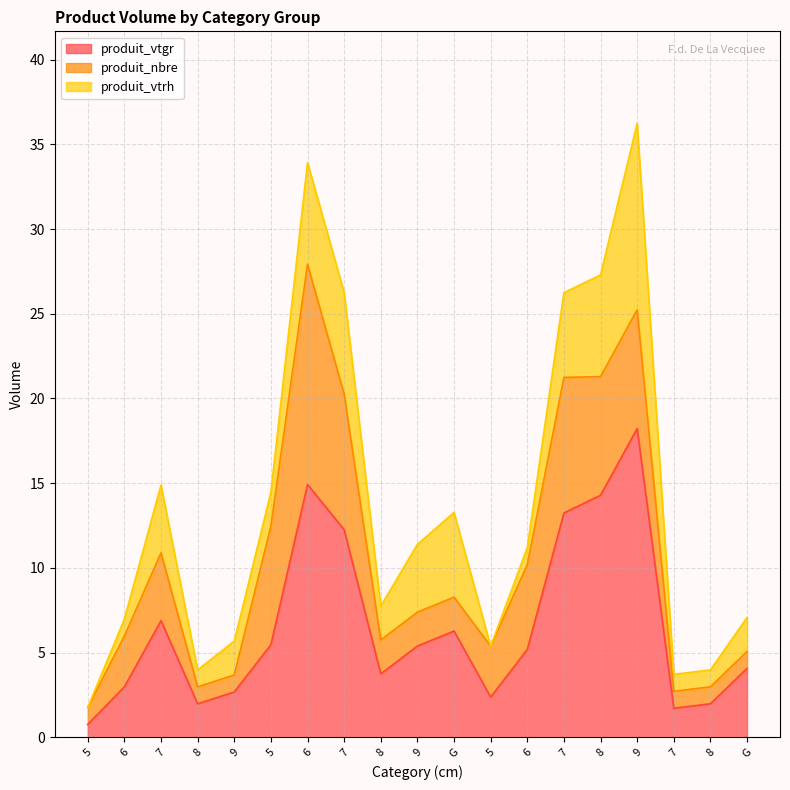

How many intersections are there between produit_vtrh and produit_nbre?

3